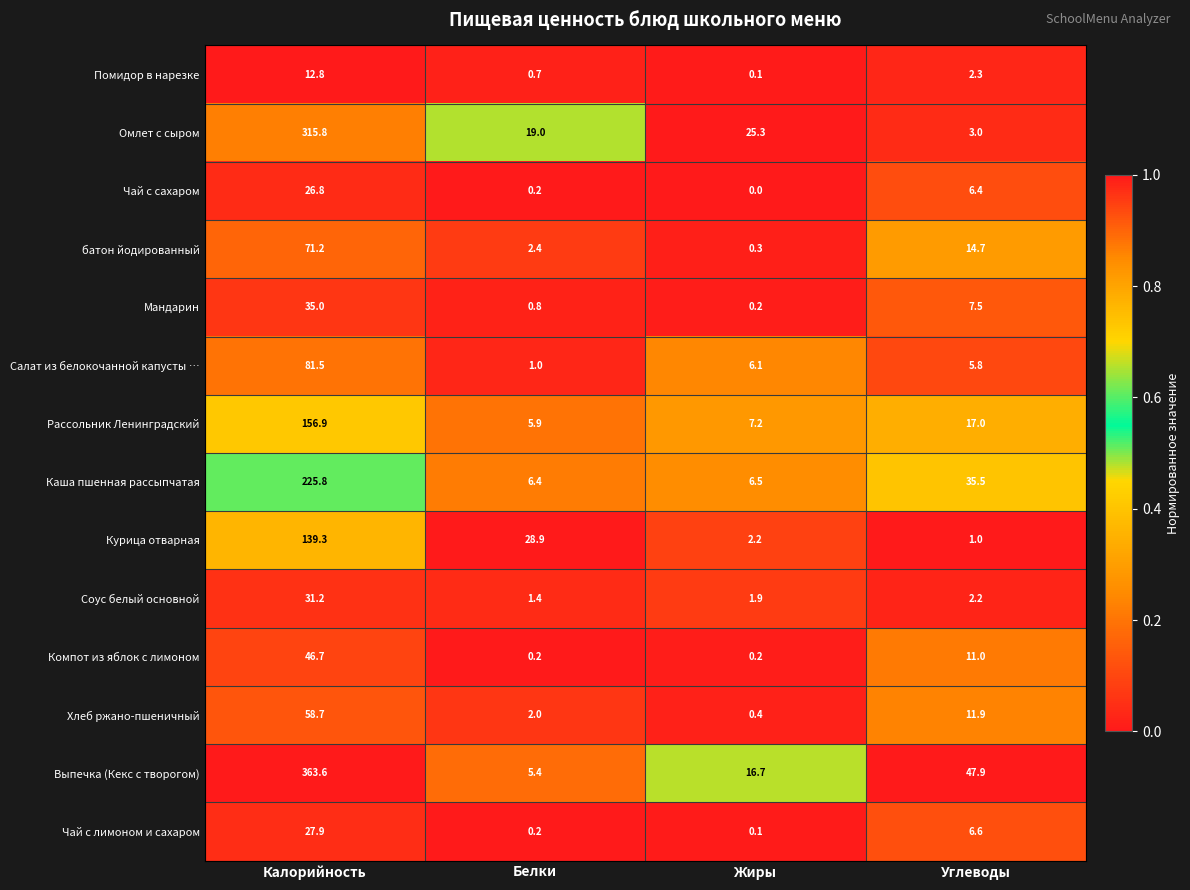

What is the total value across all series at Жиры?

67.2